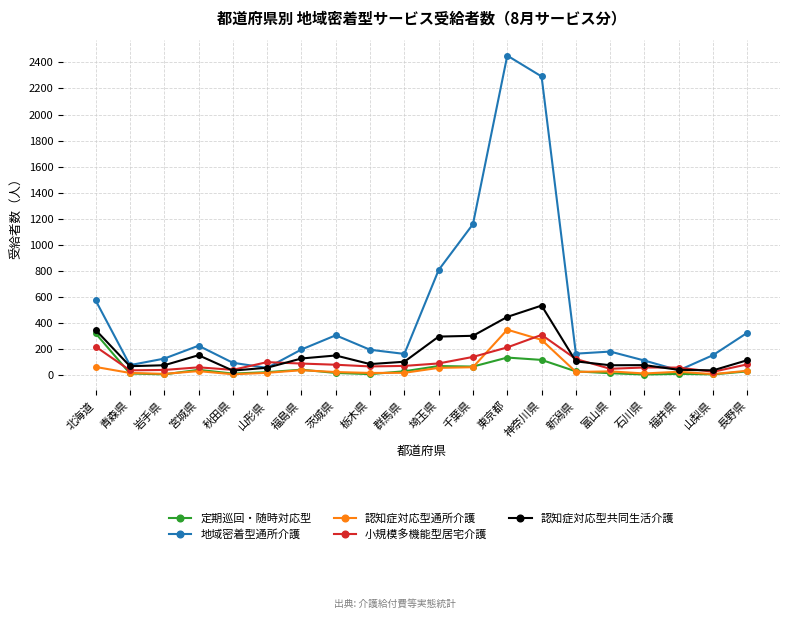

After their last crossing, which series has the higher values: 地域密着型通所介護 or 小規模多機能型居宅介護?

地域密着型通所介護